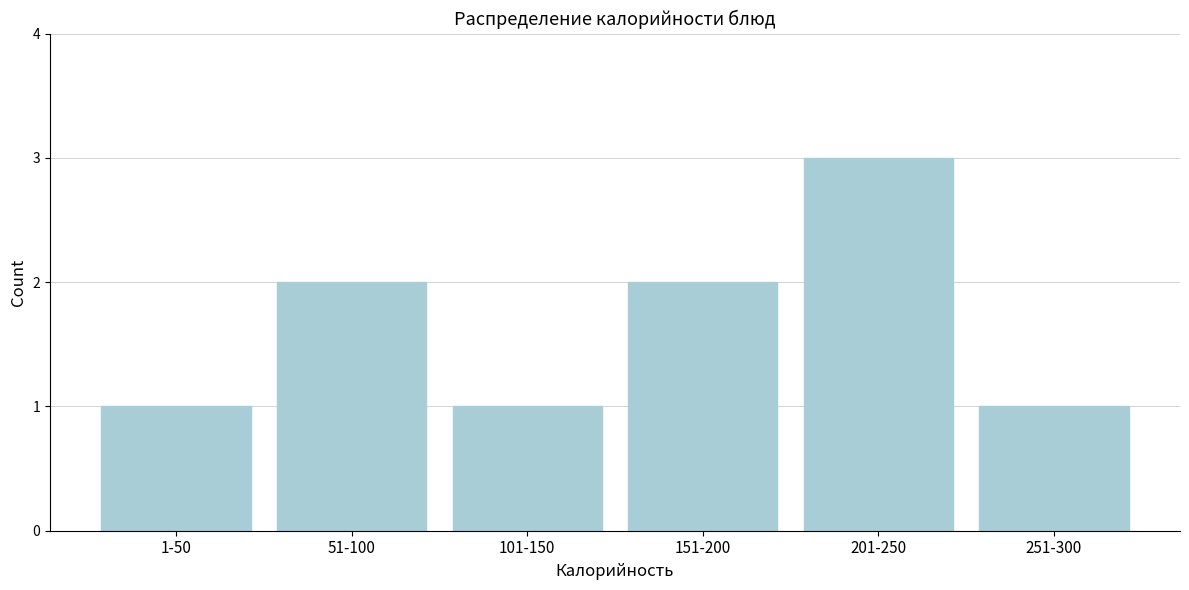

Reading left to right, extract all data points from this chart.

1-50=1	51-100=2	101-150=1	151-200=2	201-250=3	251-300=1